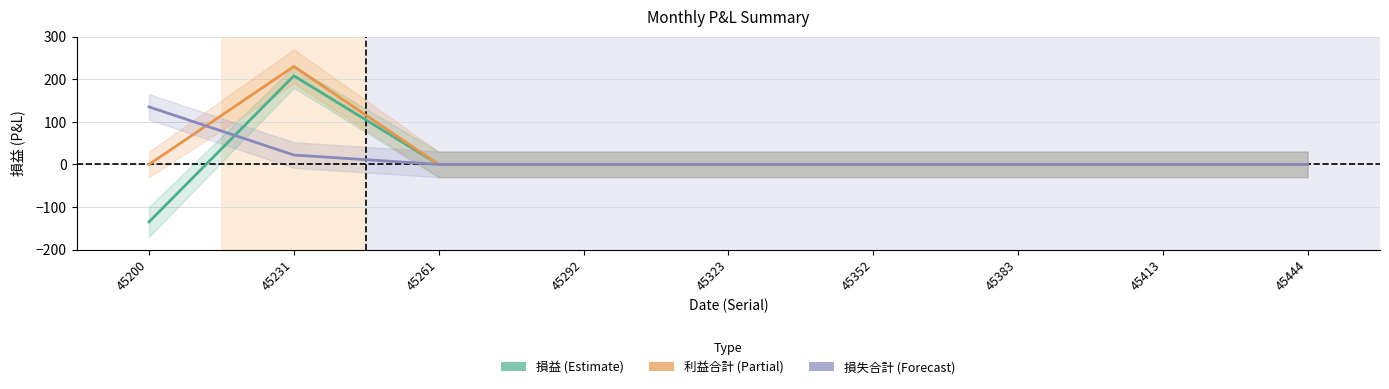

How many categories are shown in the chart?

9